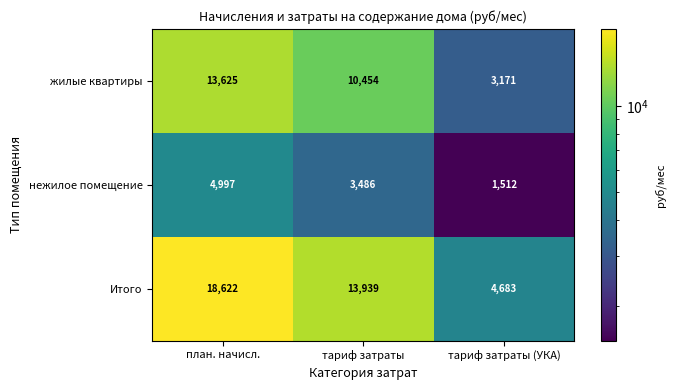

List the series in order of their overall mean, highest first.

Итого, жилые квартиры, нежилое помещение